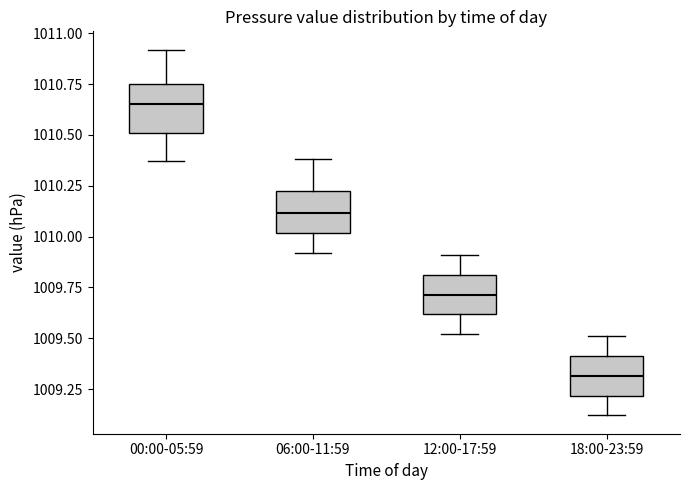

Reading left to right, transcribe this box plot: for each box, give where its median line is, the range the box spans, and where its two whiskers end, as read against the y-axis. The values are not printed on the chart, so give them approximately, as read against the axis.

00:00-05:59: median 1010.65, box 1010.50 to 1010.75, whiskers 1010.35 to 1010.90
06:00-11:59: median 1010.10, box 1010.00 to 1010.20, whiskers 1009.90 to 1010.40
12:00-17:59: median 1009.70, box 1009.60 to 1009.80, whiskers 1009.50 to 1009.90
18:00-23:59: median 1009.30, box 1009.20 to 1009.40, whiskers 1009.10 to 1009.50